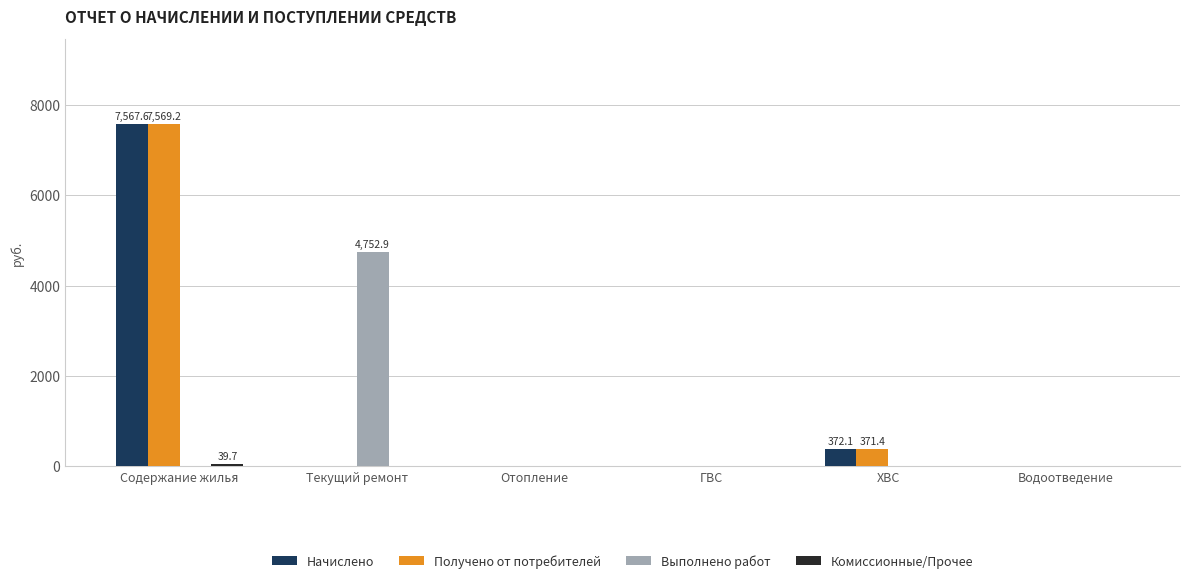

Is it true that Получено от потребителей equals 13588.1 at Содержание жилья?

False